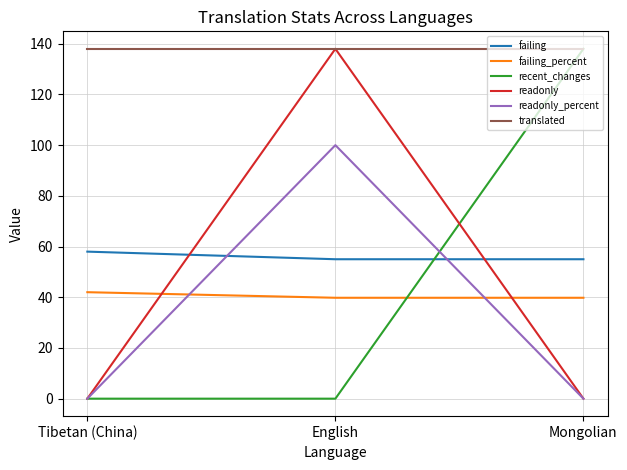

Between Tibetan (China) and English, which series saw the biggest shift?

readonly